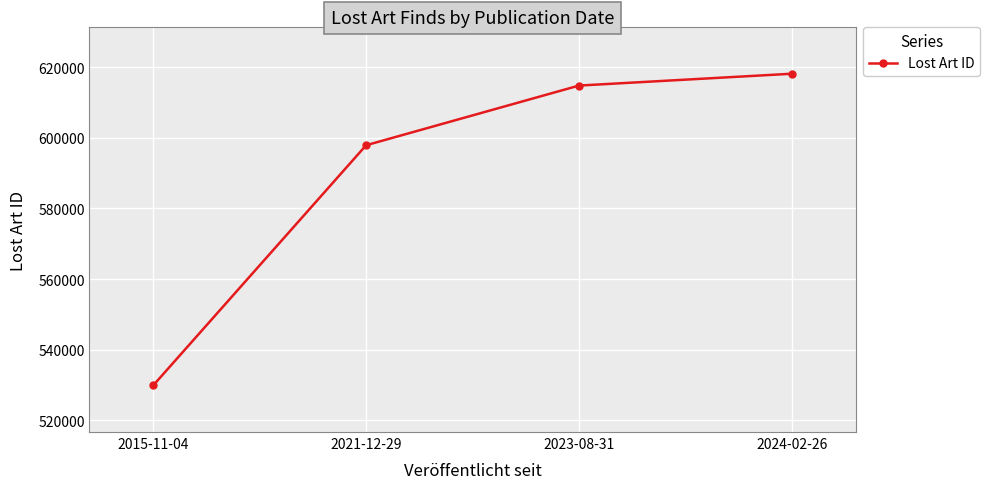

At which category does the chart reach its minimum across all series?

2015-11-04